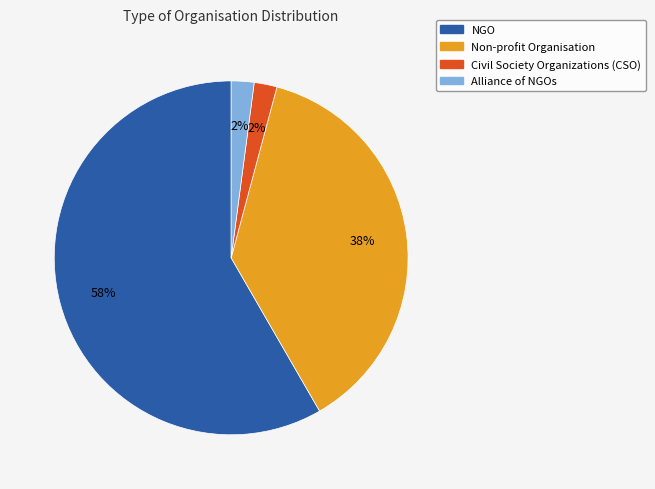

Is it true that Alliance of NGOs is 9% of the pie?

False